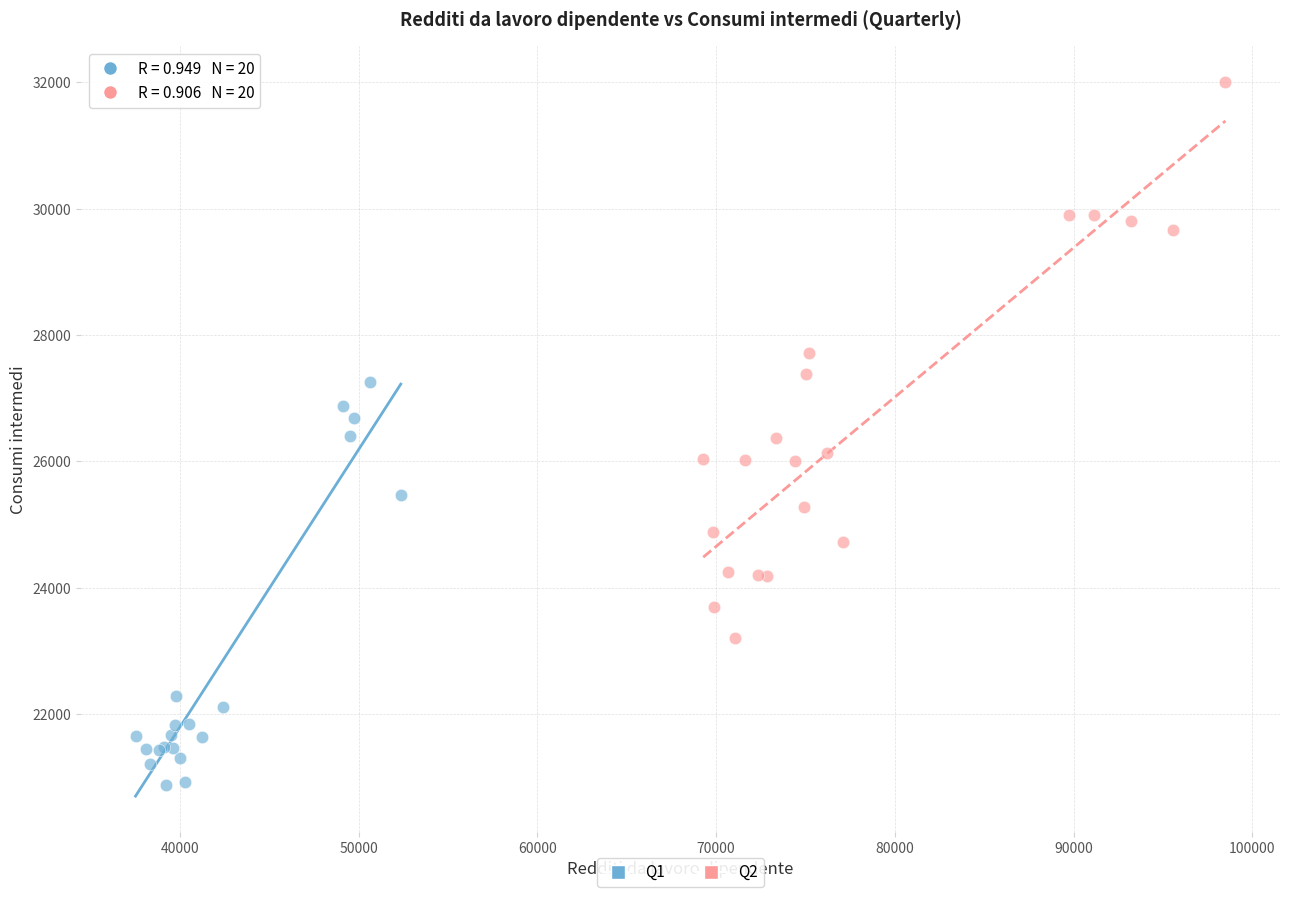

Which series contains the highest Y value?

Q2